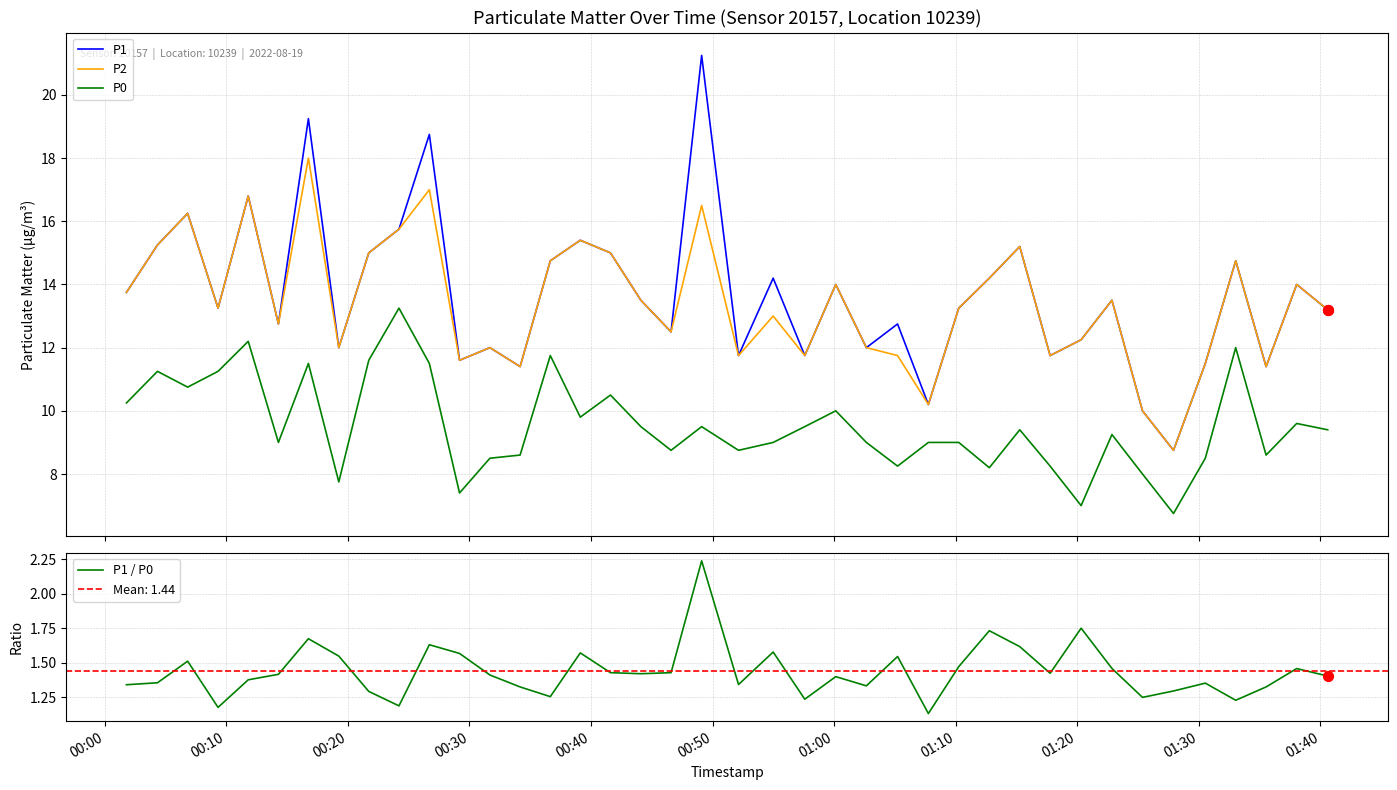

What are all the series names shown in the legend?

P1, P2, P0, P1 / P0